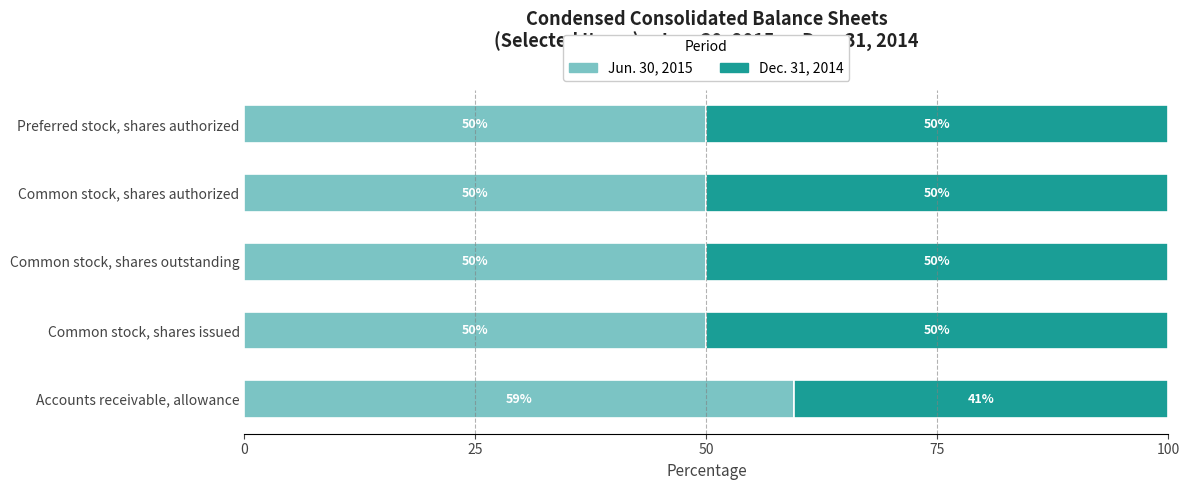

What is the maximum value for Jun. 30, 2015?

59.5